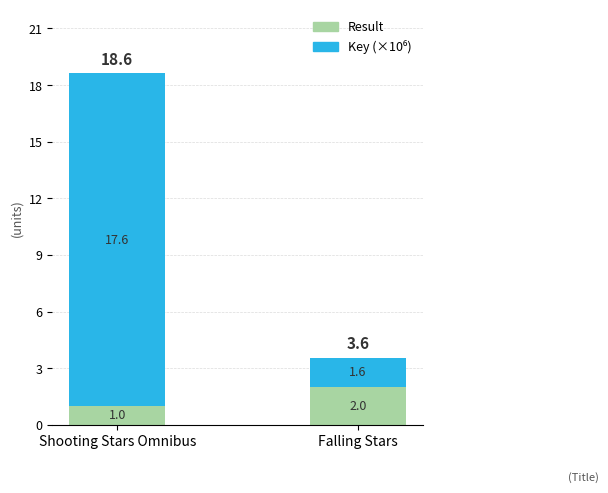

At which category is the sum across all series the highest?

Shooting Stars Omnibus